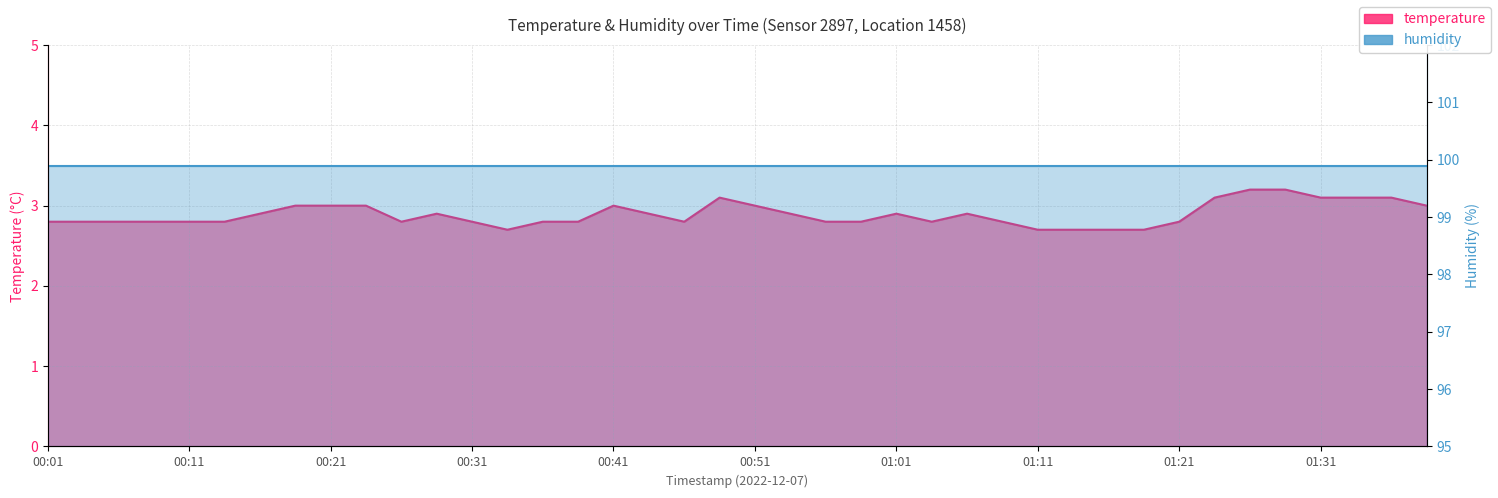

How many values are between 2 and 3?

33